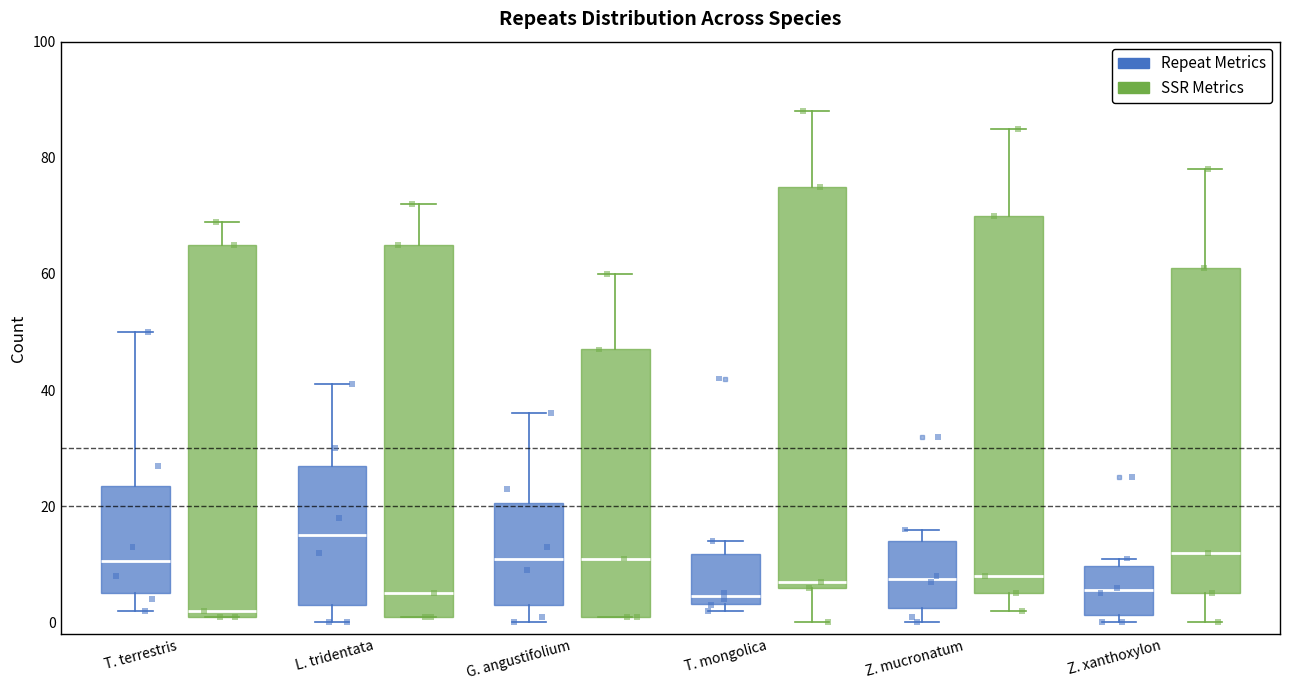

Which box's median line is the highest?

L. tridentata (Repeat Metrics)